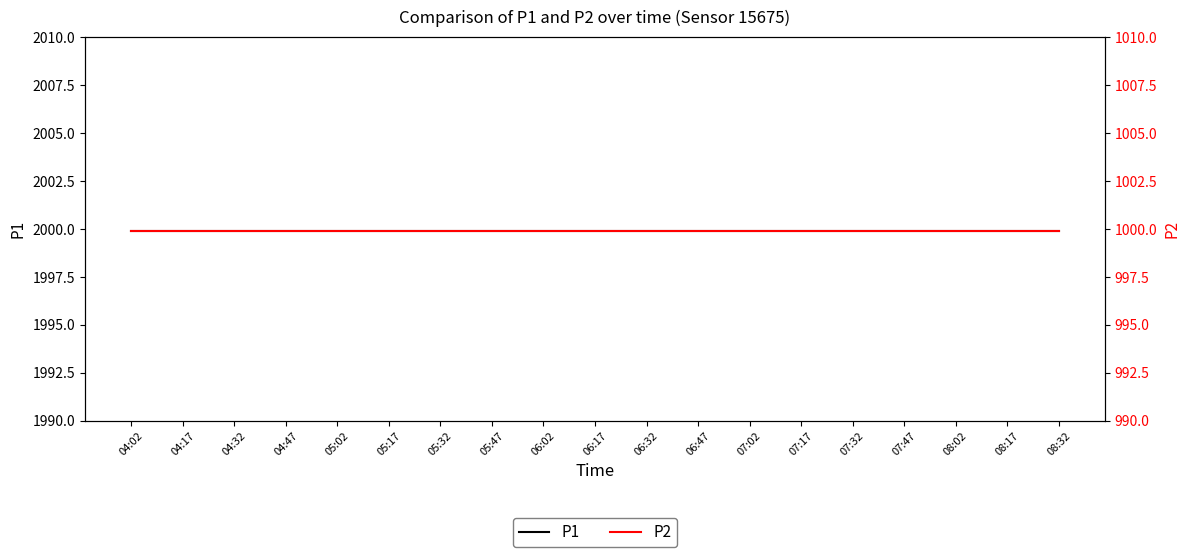

Rank the categories by P1 value from highest to lowest.

04:02, 04:17, 04:32, 04:47, 05:02, 05:17, 05:32, 05:47, 06:02, 06:17, 06:32, 06:47, 07:02, 07:17, 07:32, 07:47, 08:02, 08:17, 08:32